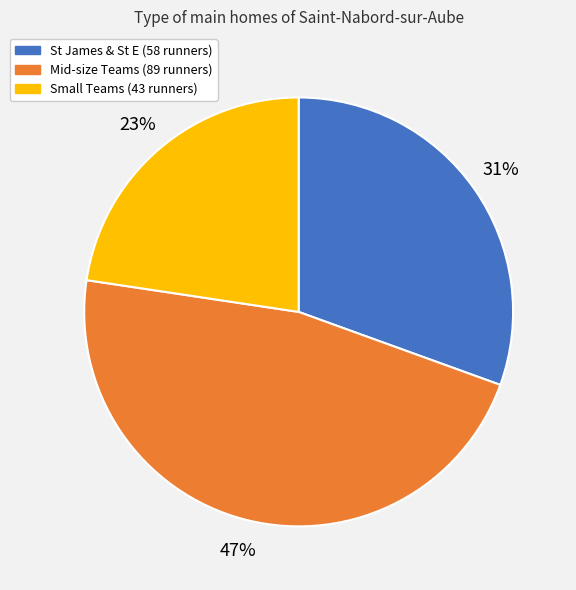

Does any single category account for the majority?

No